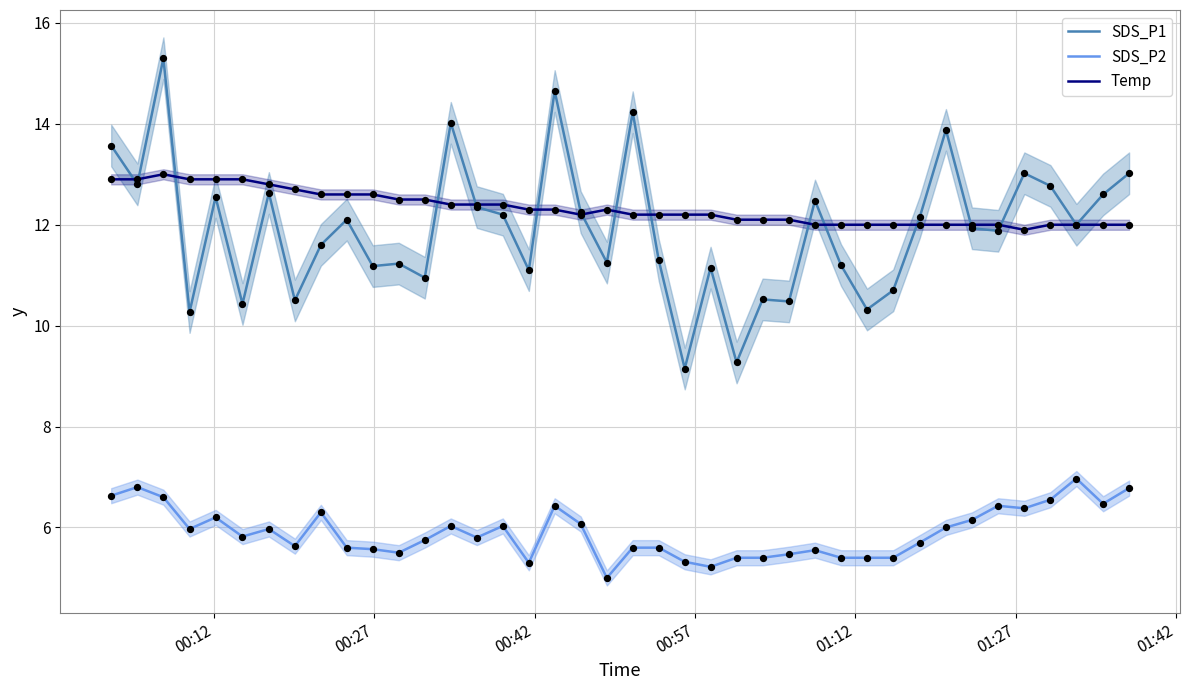

Which series has the largest total across all categories?

Temp